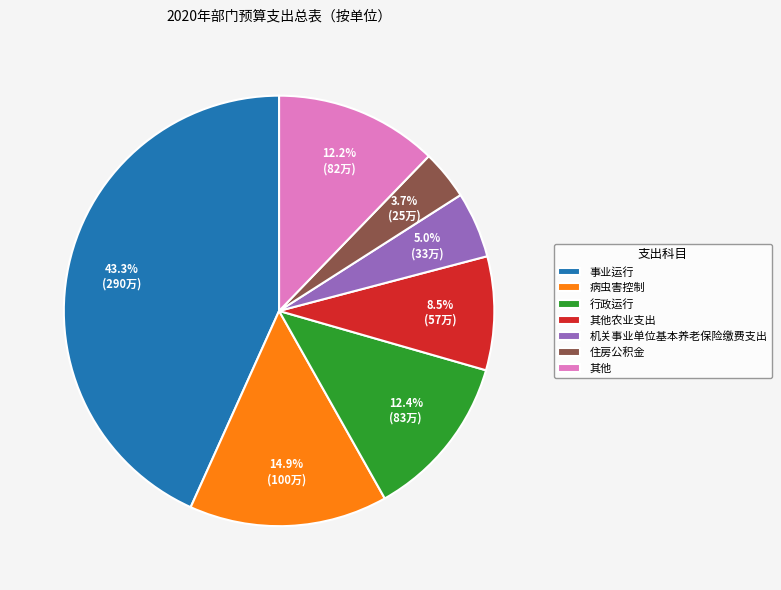

Which slice is the largest?

事业运行